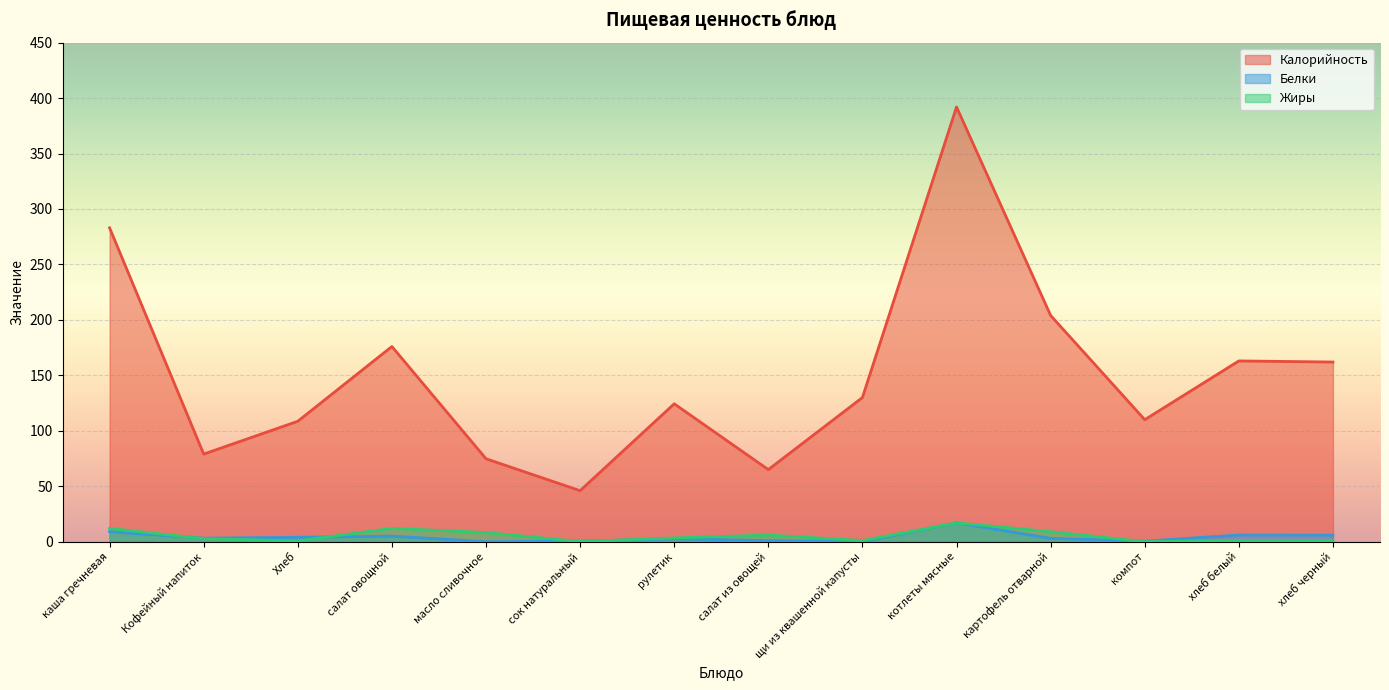

What is the average value of the Калорийность series?

151.3